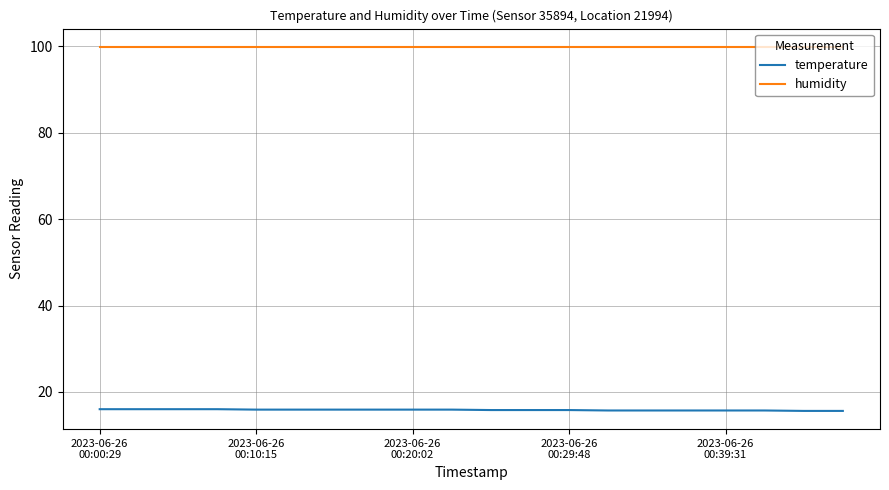

Is this an area chart (filled region under the line)?

No